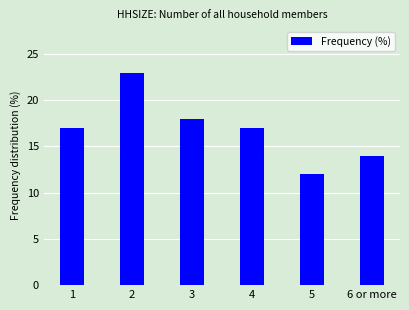

What is the ratio of the value at 2 to the value at 6 or more?

1.6